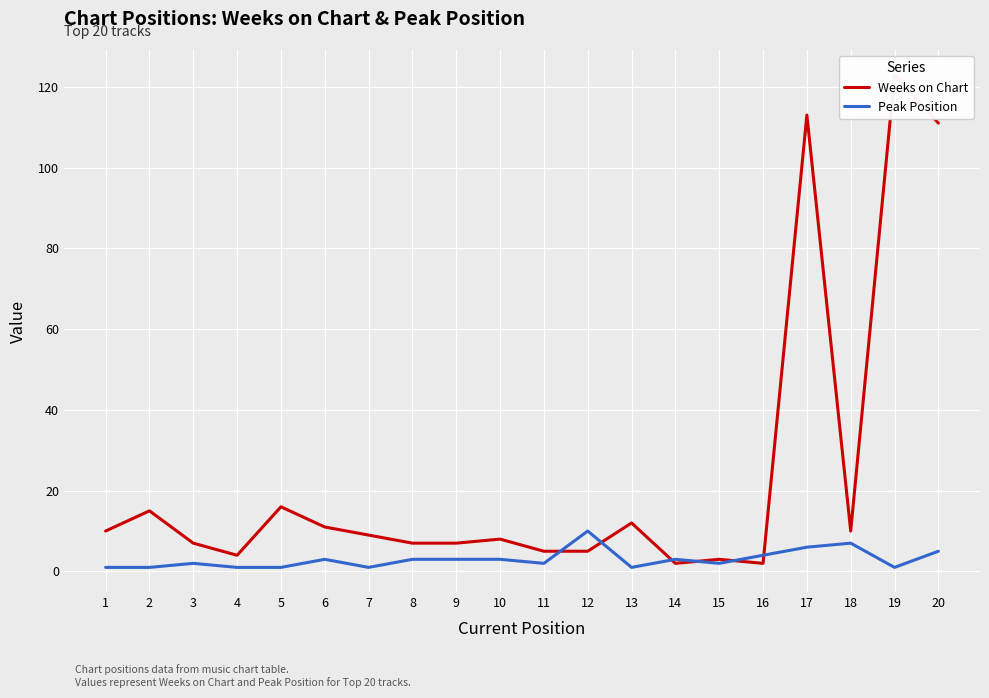

How many interior local peaks does the Peak Position series have?

5